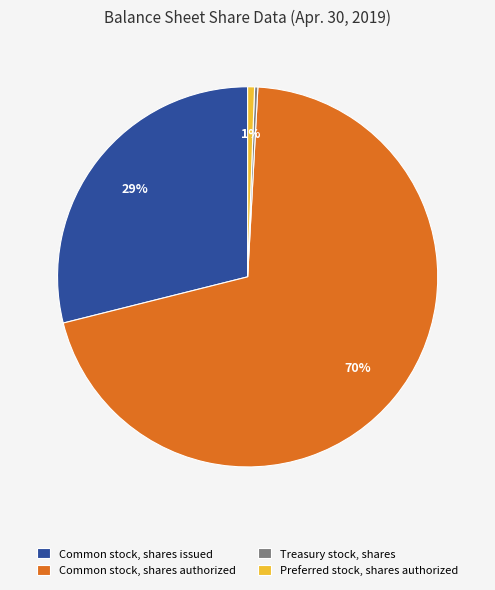

Is it true that Common stock, shares authorized is 84% of the pie?

False